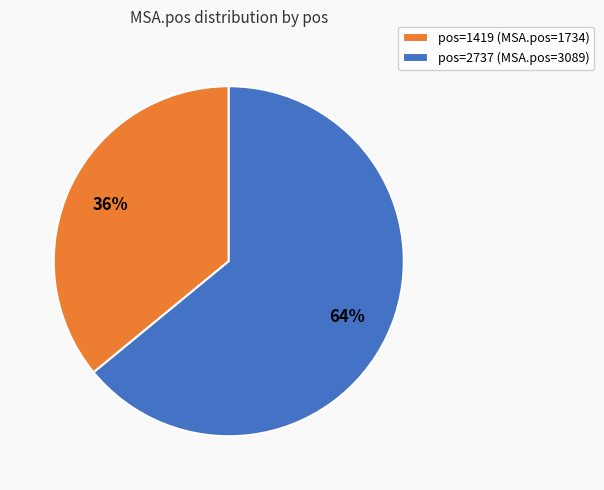

How many slices are in this pie chart?

2